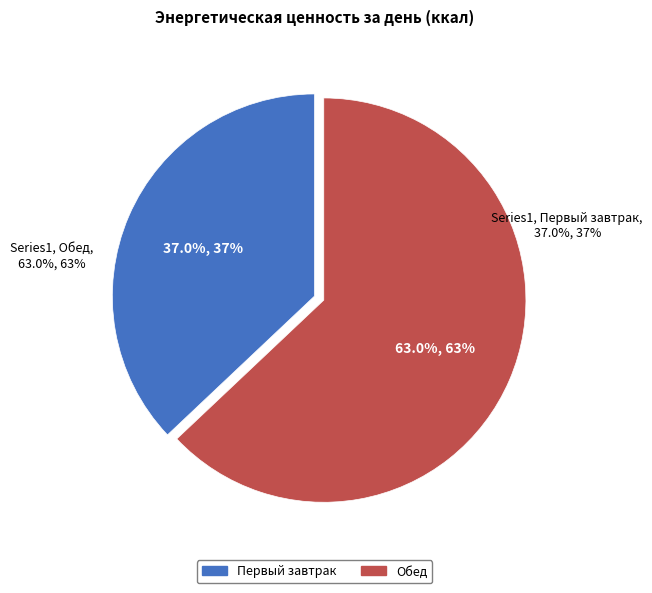

Which slice is the largest?

Обед